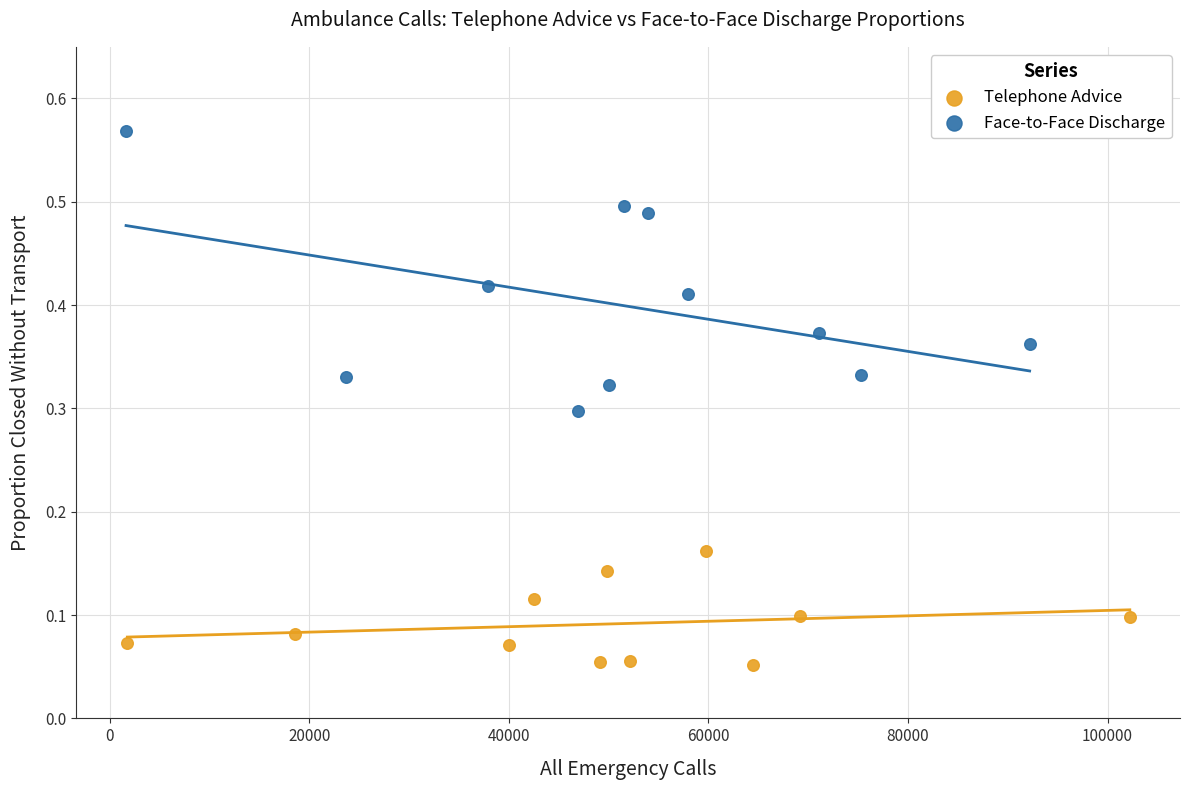

Which series reaches the minimum Y coordinate?

Telephone Advice